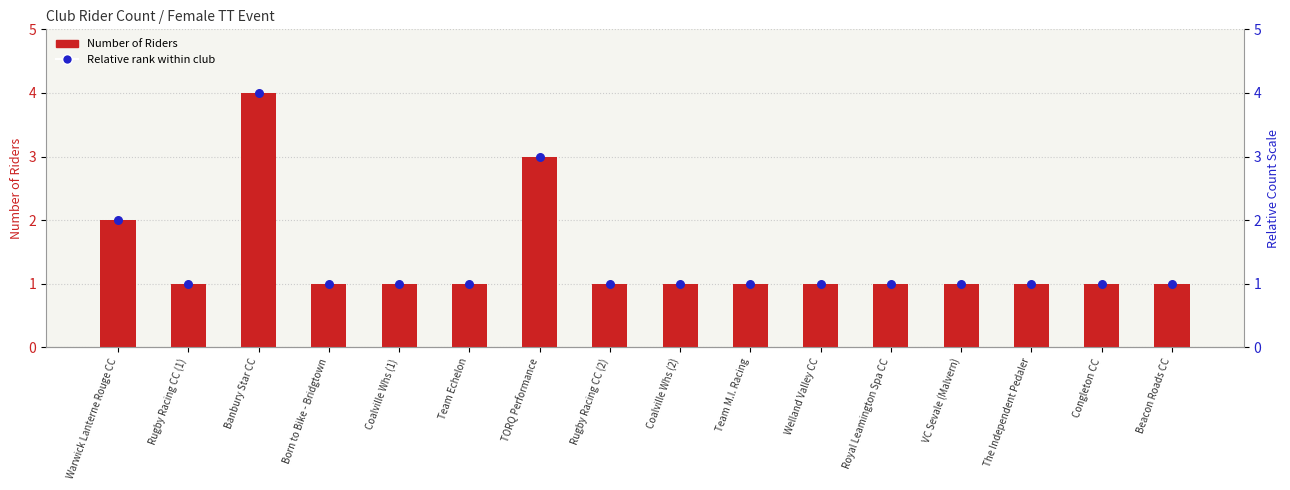

What is the total value across all series at Welland Valley CC?

2